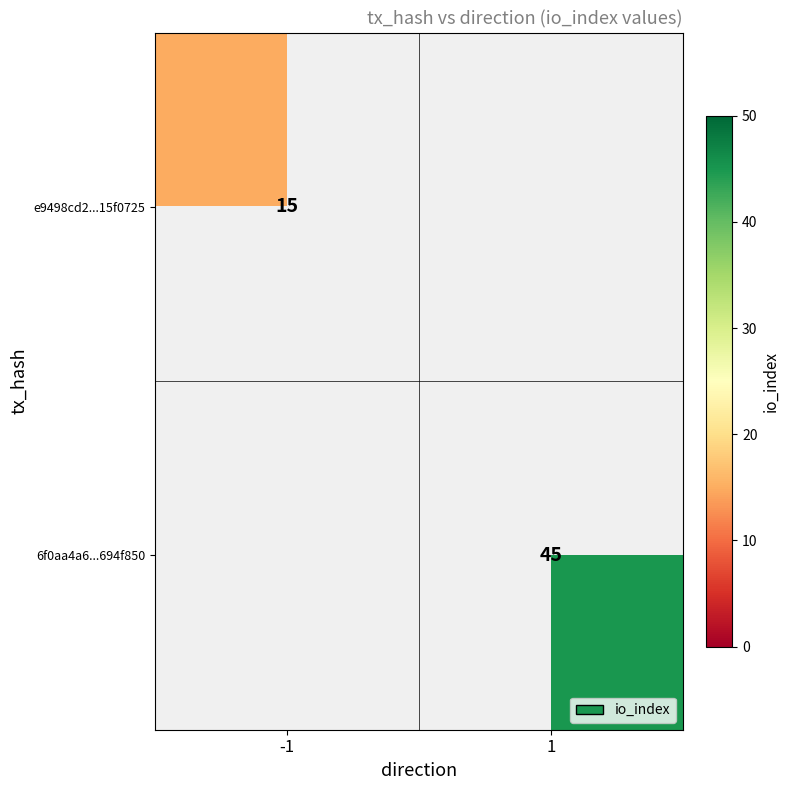

Is it true that 6f0aa4a6...694f850 equals 45 at 1?

True